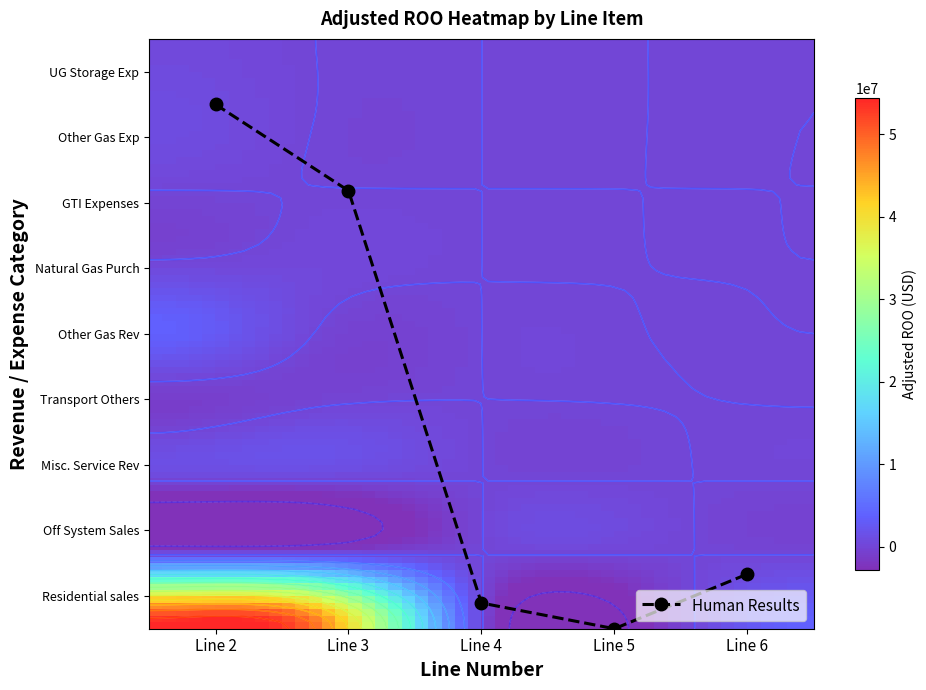

The Residential sales series shows 357634 at 2. True or false?

False